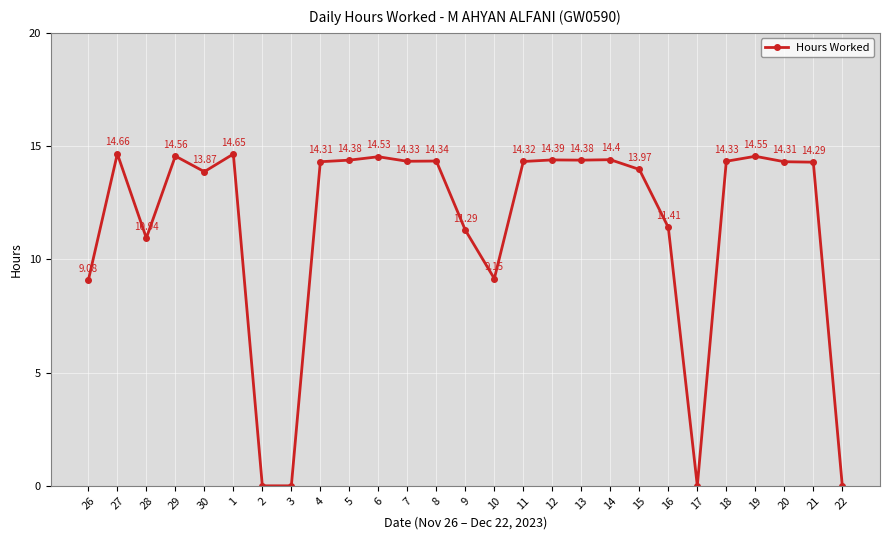

Does the chart display data point markers on the line(s)?

Yes